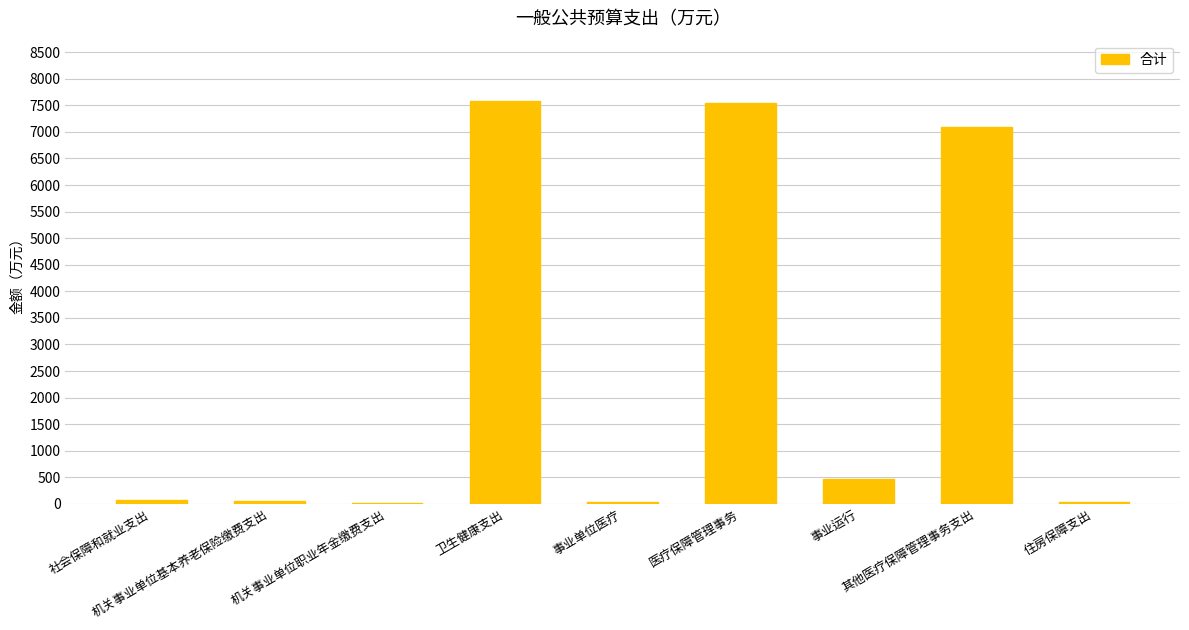

What is the sum of all values?

22909.8